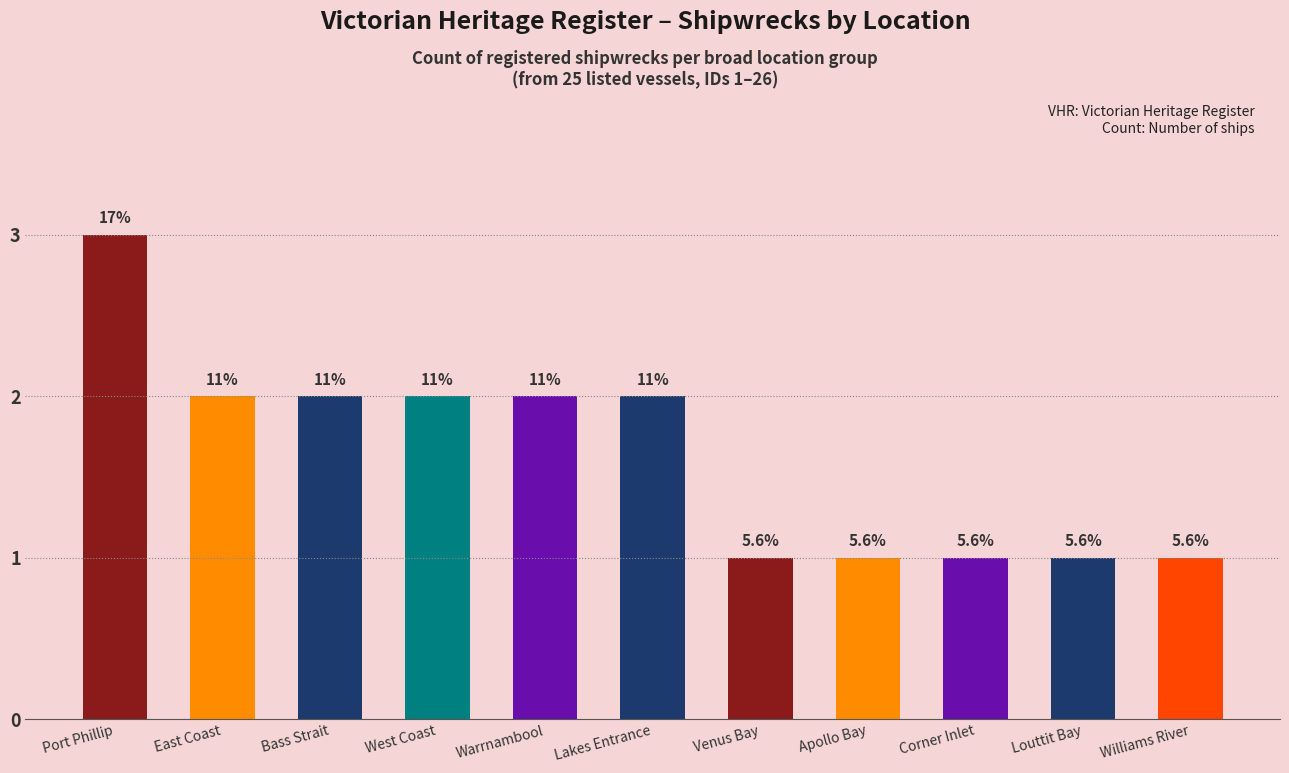

True or false: the data shows 3 at East Coast.

False